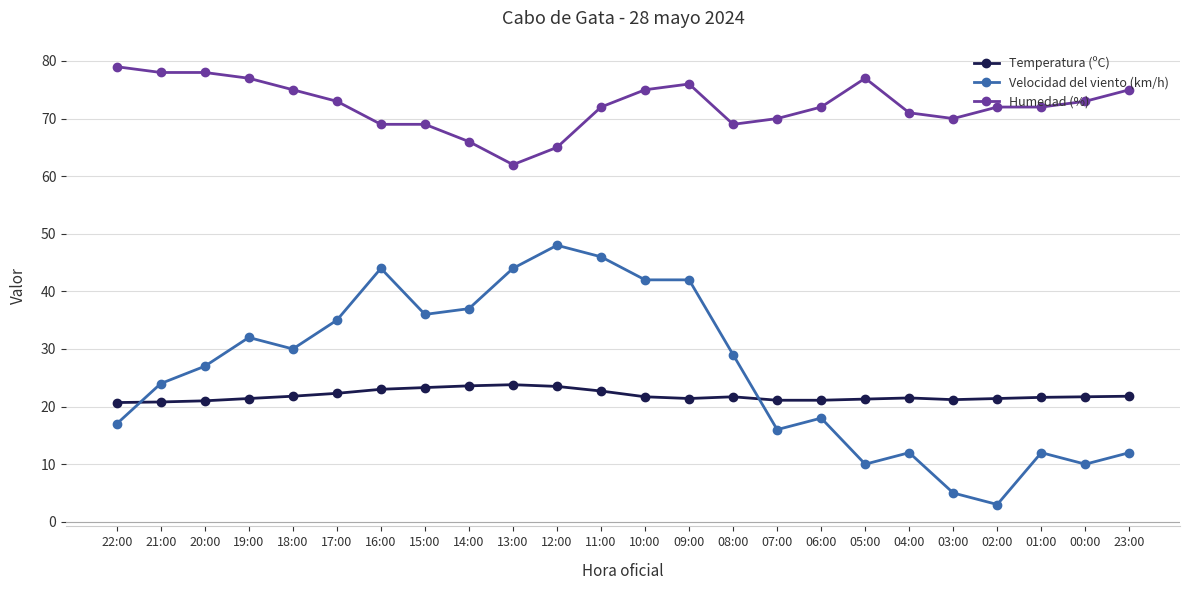

List the series in order of their peak value, lowest first.

Temperatura (ºC), Velocidad del viento (km/h), Humedad (%)